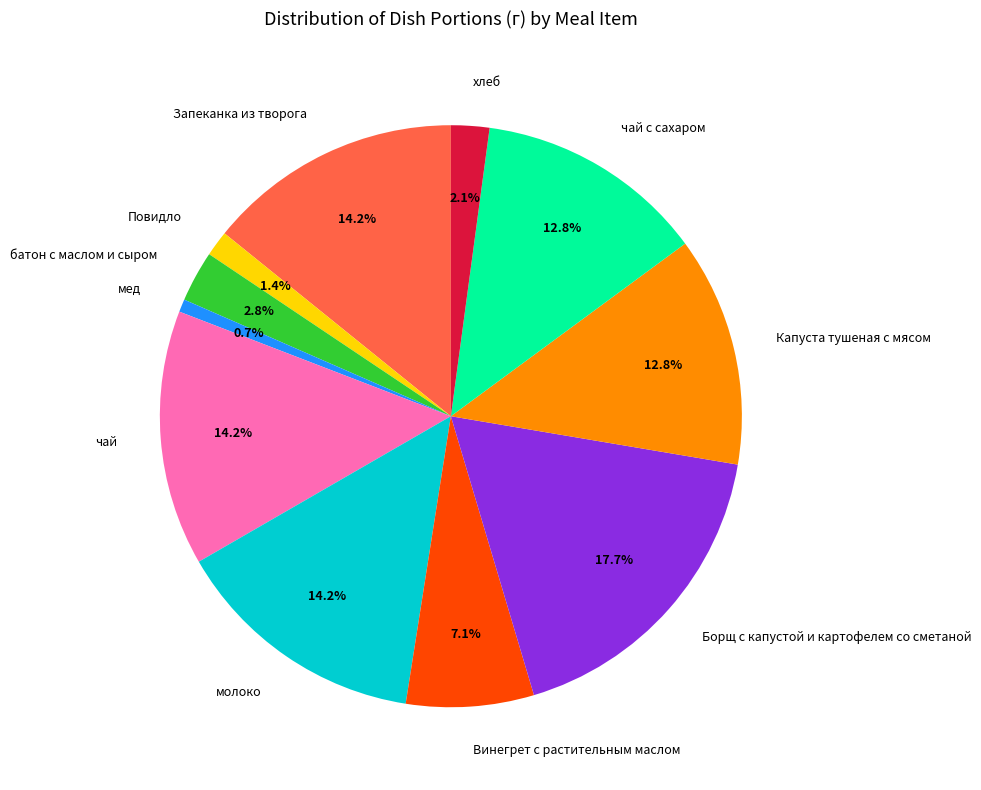

Does Капуста тушеная с мясом account for over 50% of the chart?

No